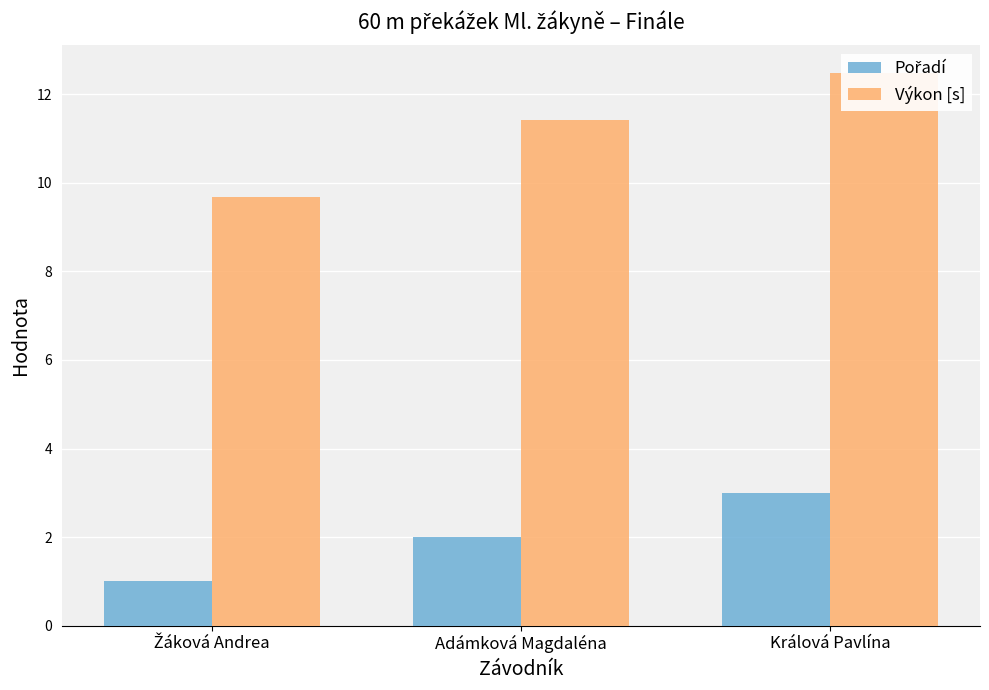

At which label is Pořadí closest to 2?

Adámková Magdaléna